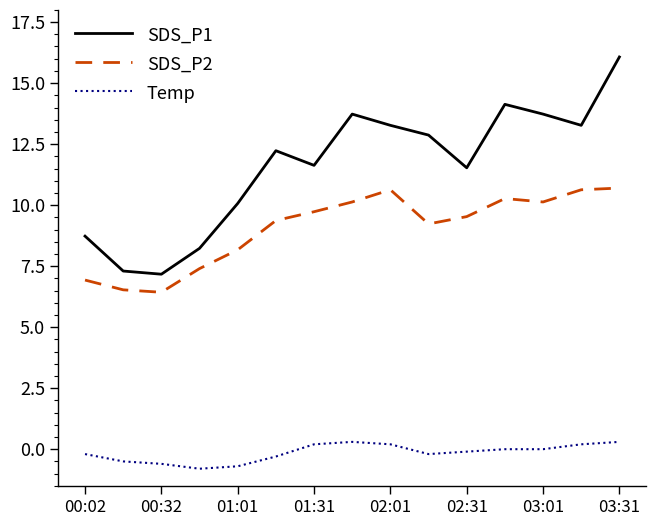

What is the minimum value for Temp?

-0.8